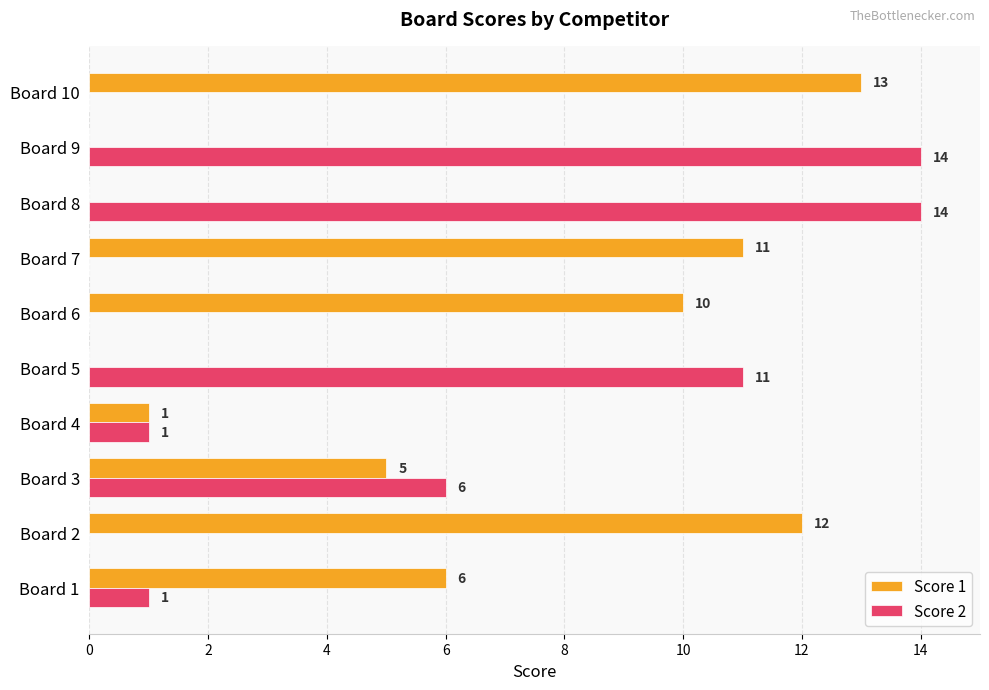

Which series has the largest total across all categories?

Score 1